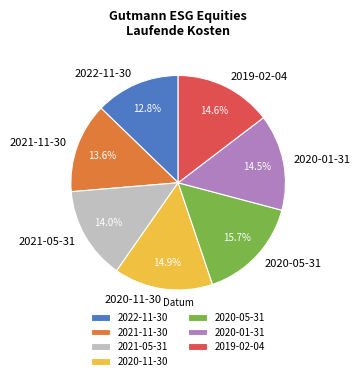

To the nearest percent, what percentage of the pie is 2020-11-30?

15%